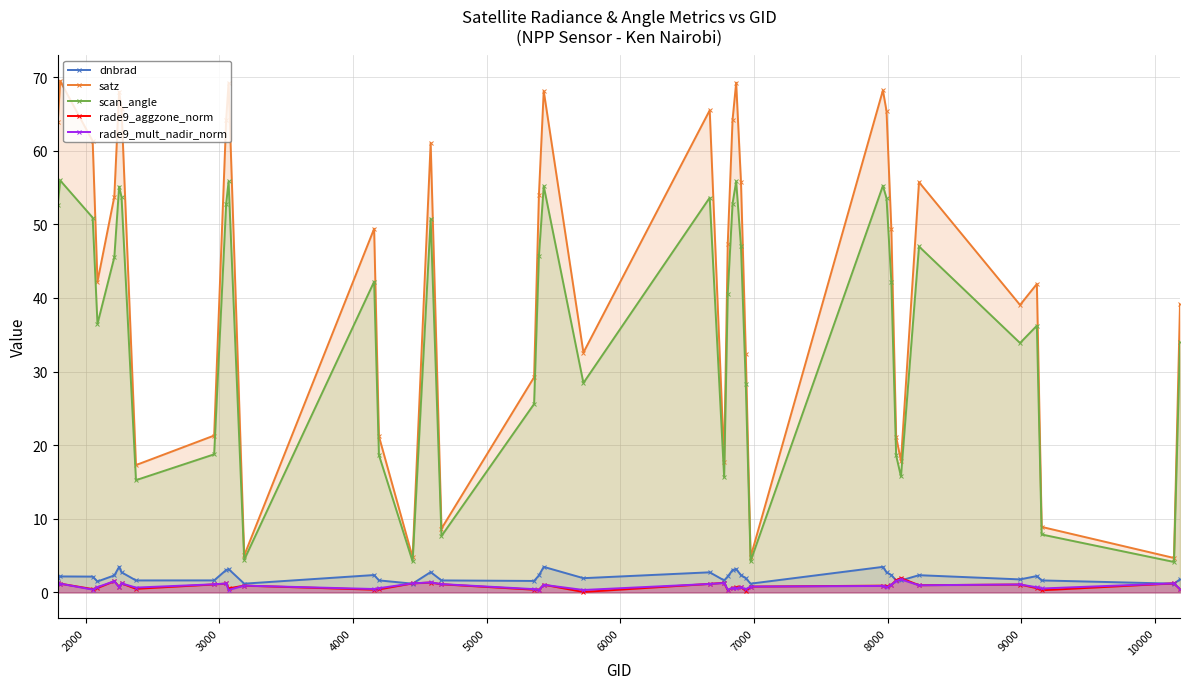

What is the lowest value of the satz series?

4.7